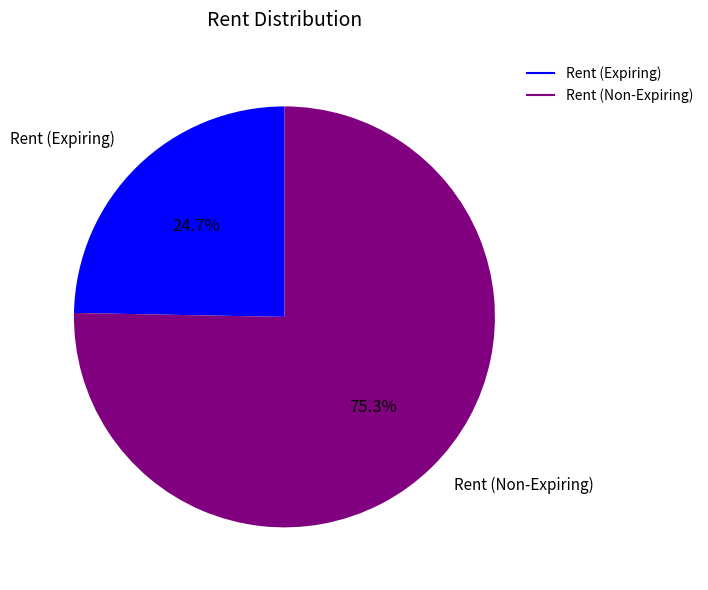

Approximately how many times larger is the value at Rent (Expiring) compared to Rent (Non-Expiring)?

0.3